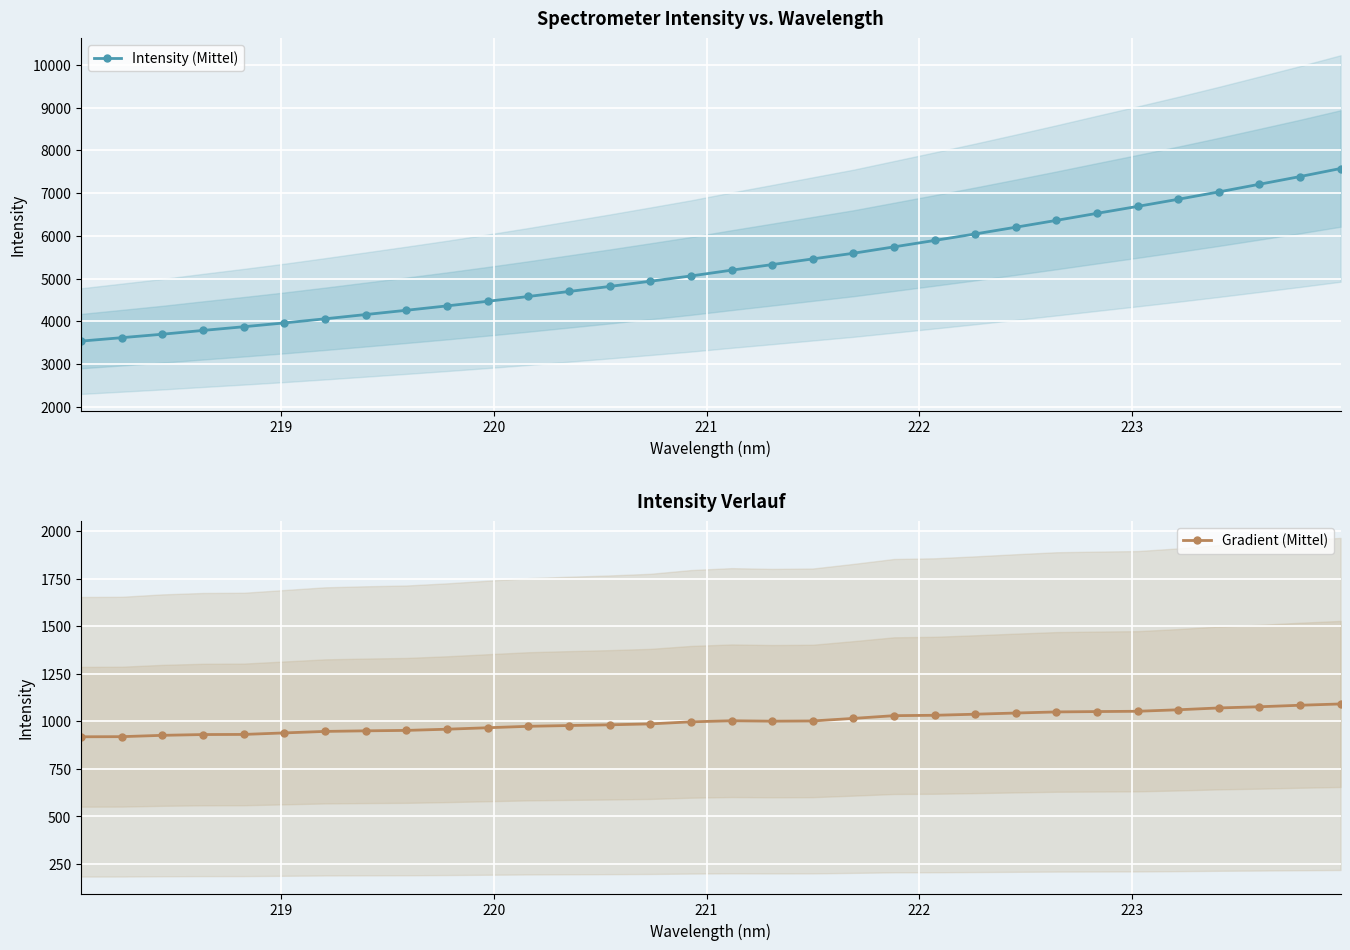

What is the value of the Intensity (Mittel) point at the 4th from the left?

3784.7